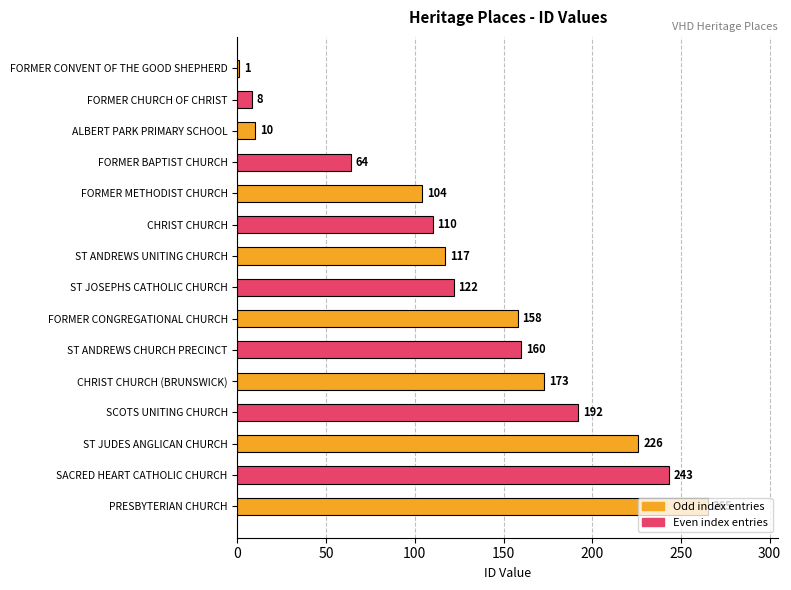

What is the ratio of the value at ST ANDREWS UNITING CHURCH to the value at SCOTS UNITING CHURCH?

0.6